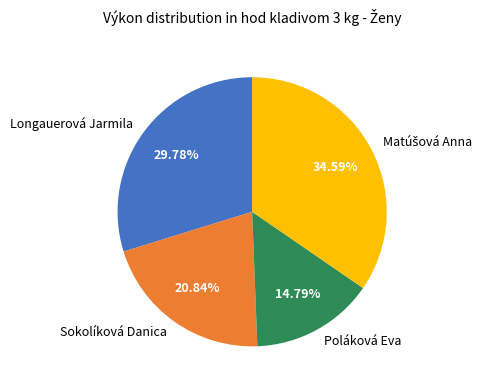

Is there any slice that represents more than half of the pie?

No